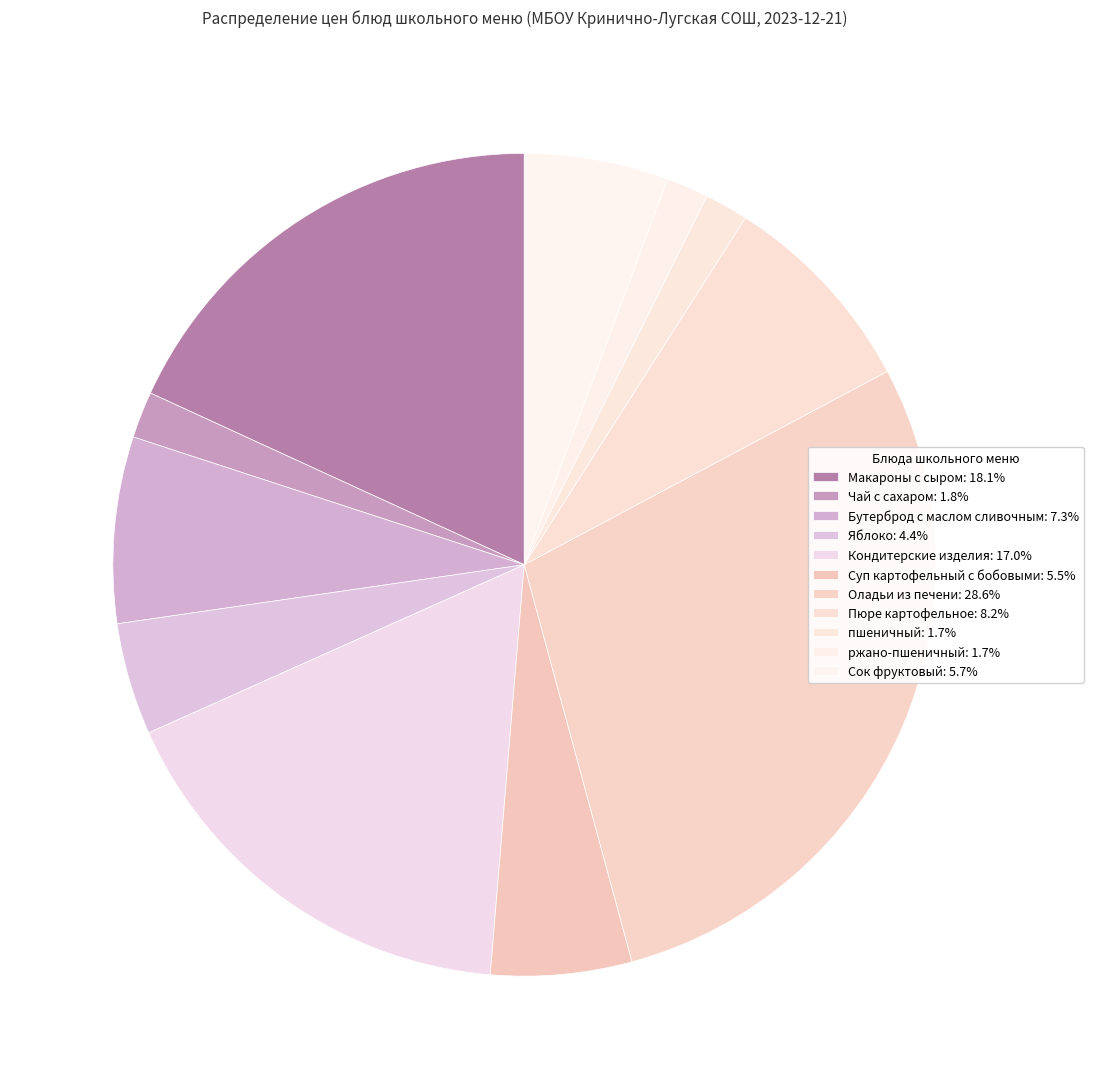

How many segments does this pie chart have?

11